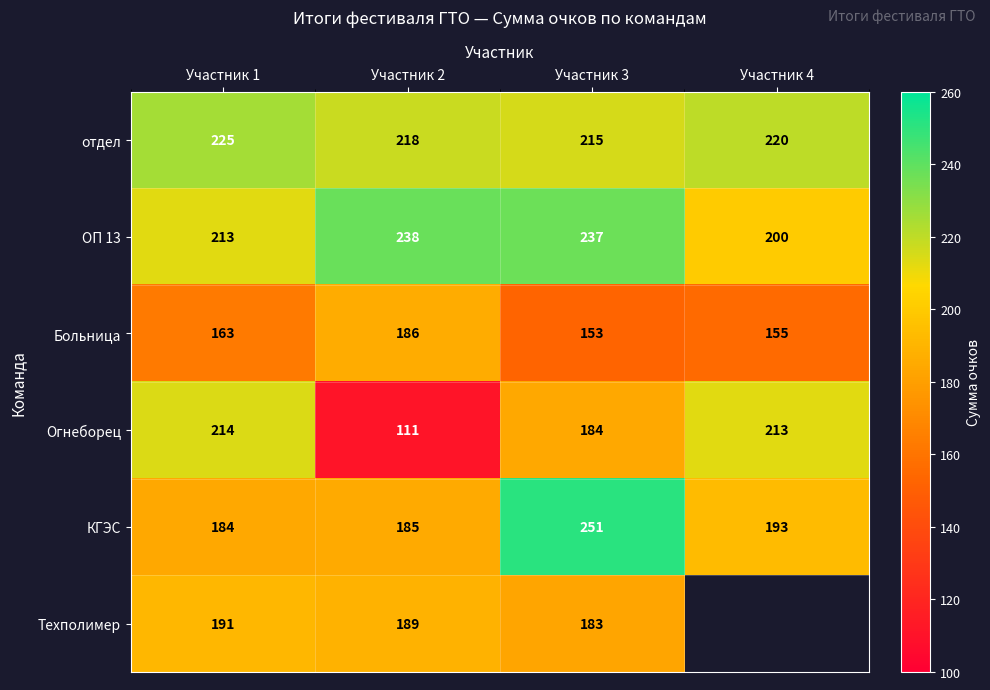

Which has a higher value, Участник 4 or Участник 2?

Участник 4